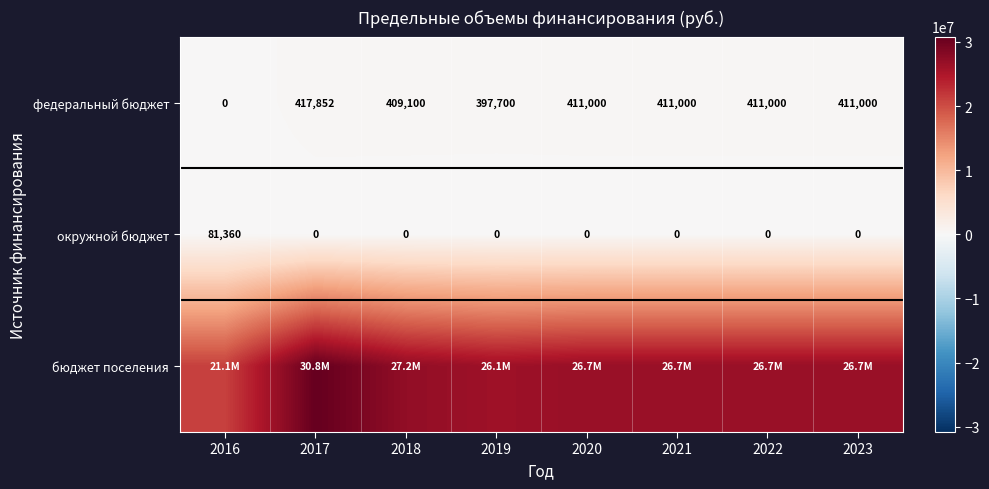

Is the value of окружной бюджет at 2022 greater than the value of федеральный бюджет at 2021?

No